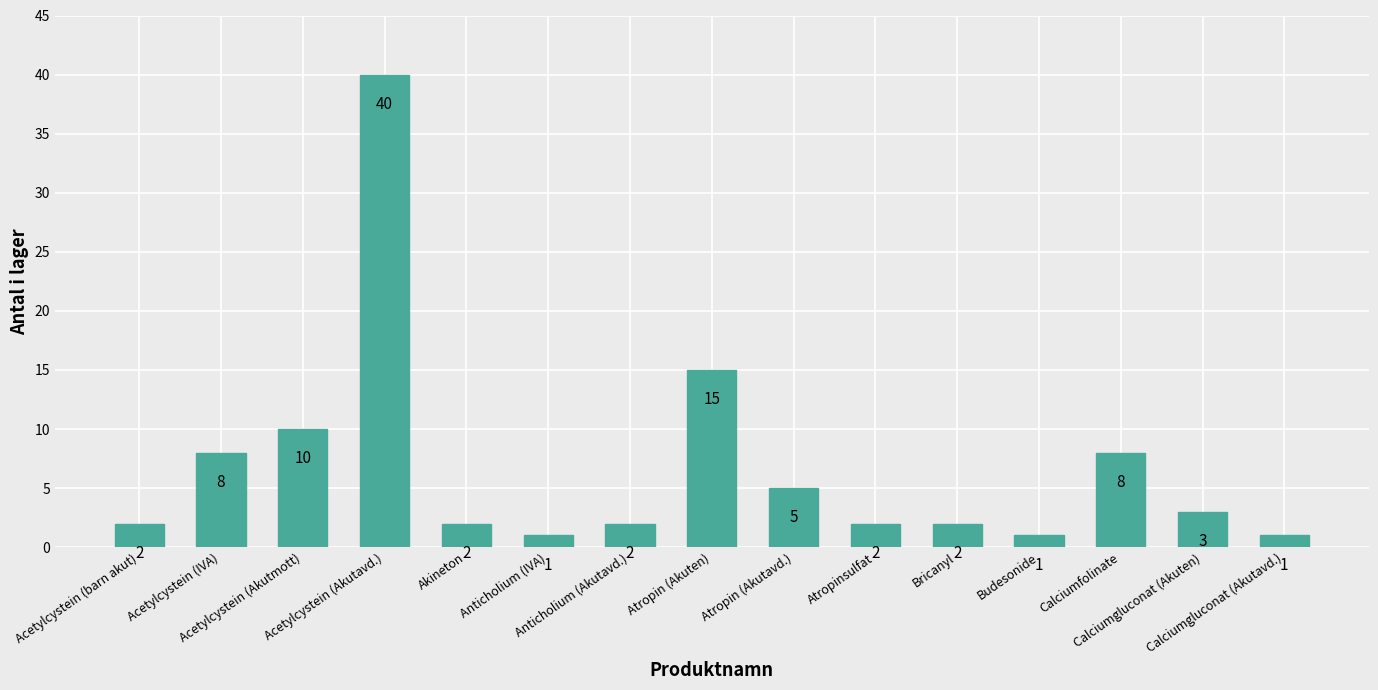

Where is the data nearest to the value 20?

Atropin (Akuten)